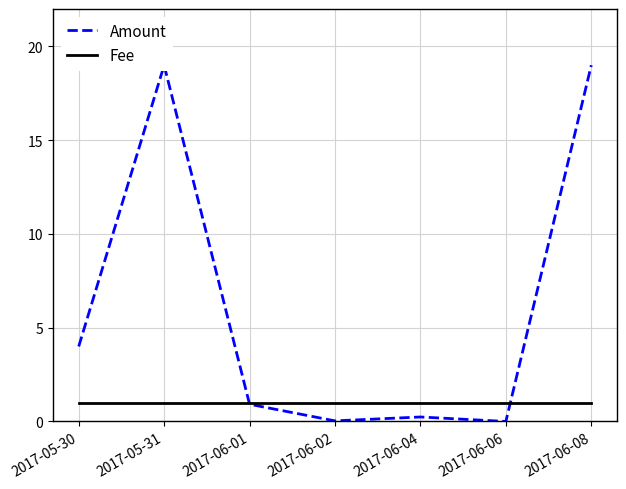

What is the spread (max minus min) of values at 2017-05-30?

3.0